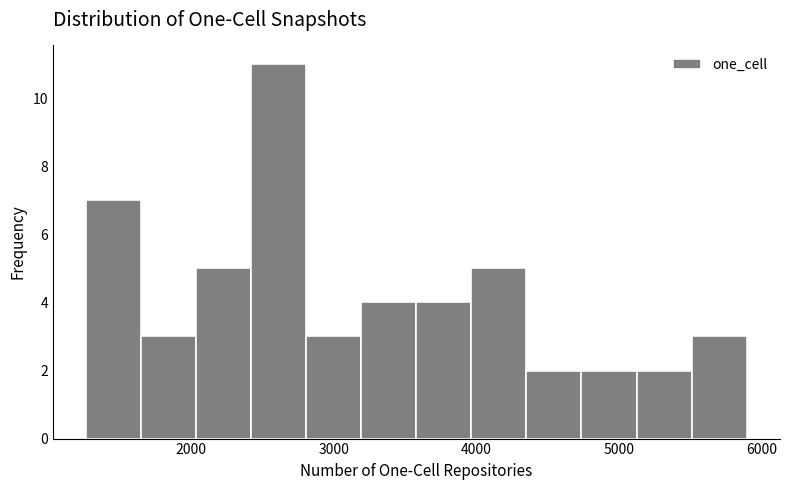

Around what value on the x-axis is the tallest bar? Give the approximate position of its centre, as read against the axis.

2600